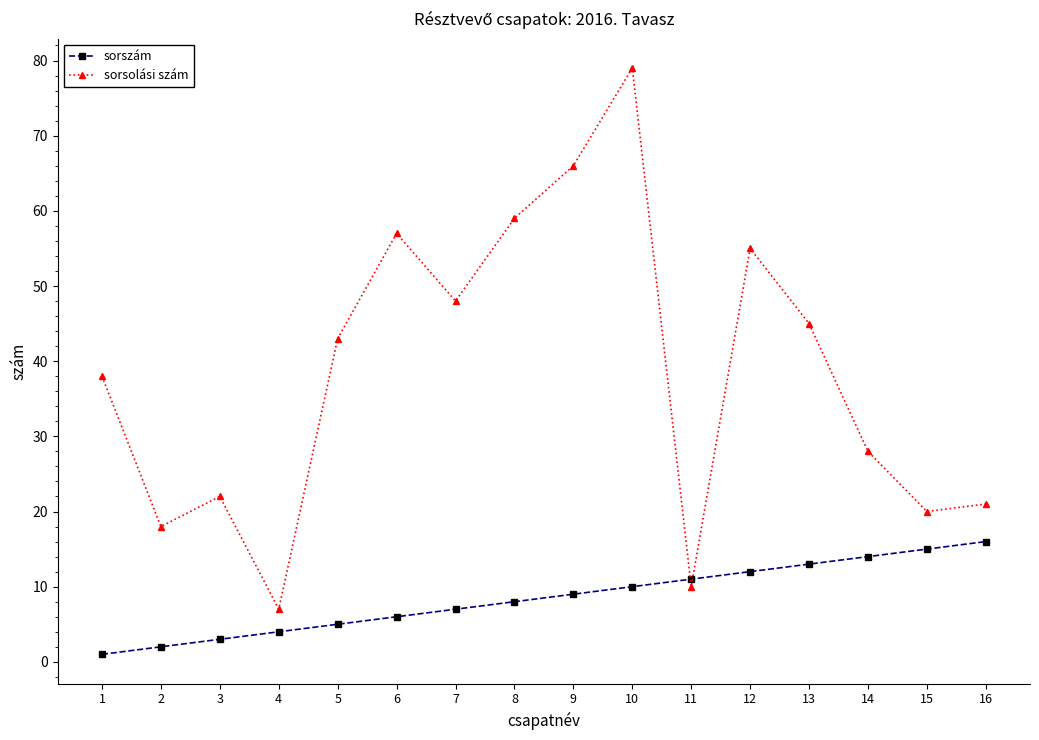

What is the minimum value for sorsolási szám?

7